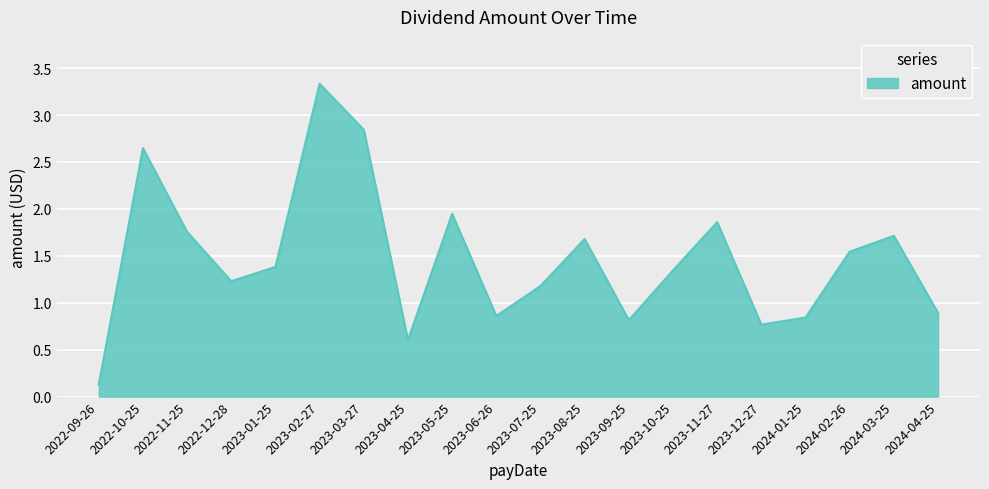

Which category has the lowest value across all series?

2022-09-26